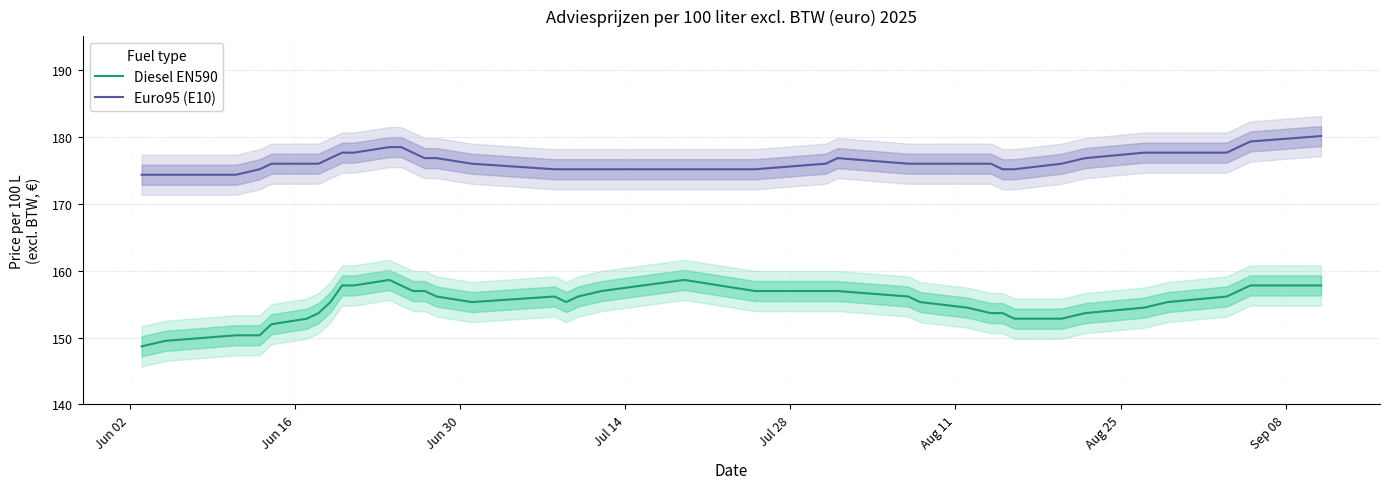

True or false: Diesel EN590 and Euro95 (E10) intersect in this chart.

False